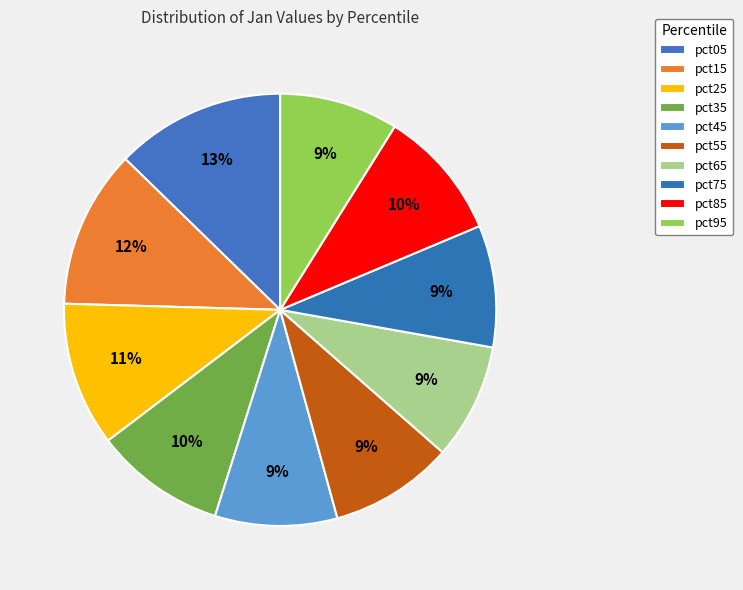

Is there any slice that represents more than half of the pie?

No